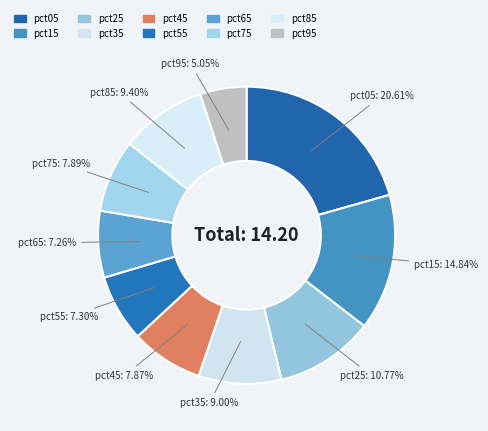

Is pct45 the majority of the pie?

No